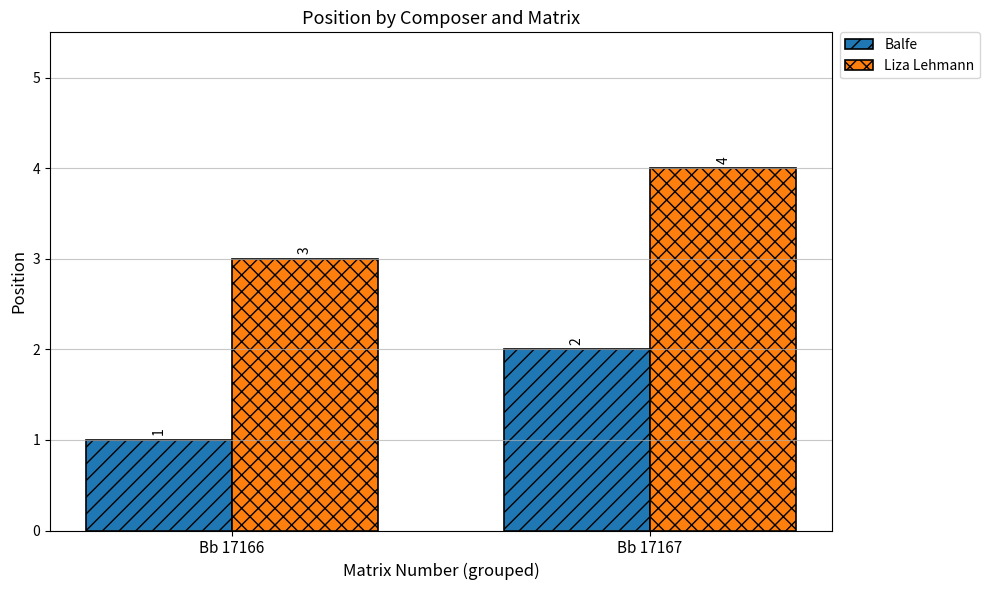

Where is Liza Lehmann nearest to the value 3?

Bb 17166